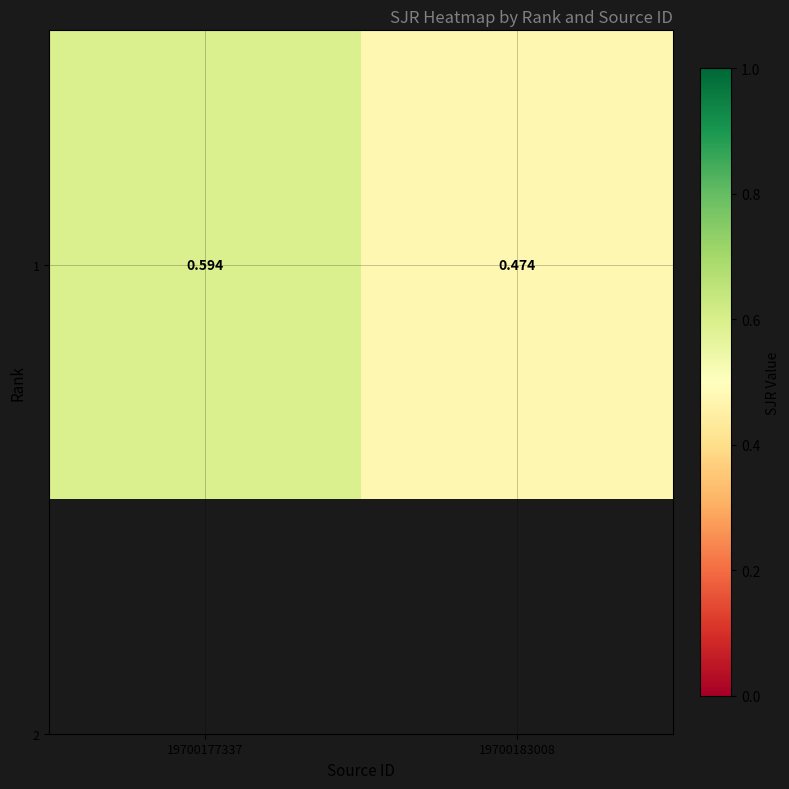

Count the values in the range 0 to 1.

2